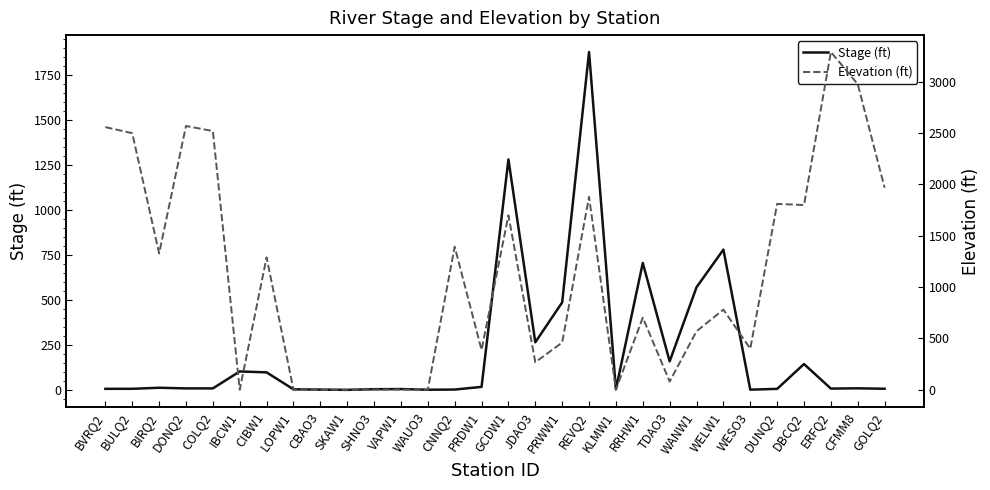

The value of Stage (ft) at SKAW1 is 1.6. True or false?

False